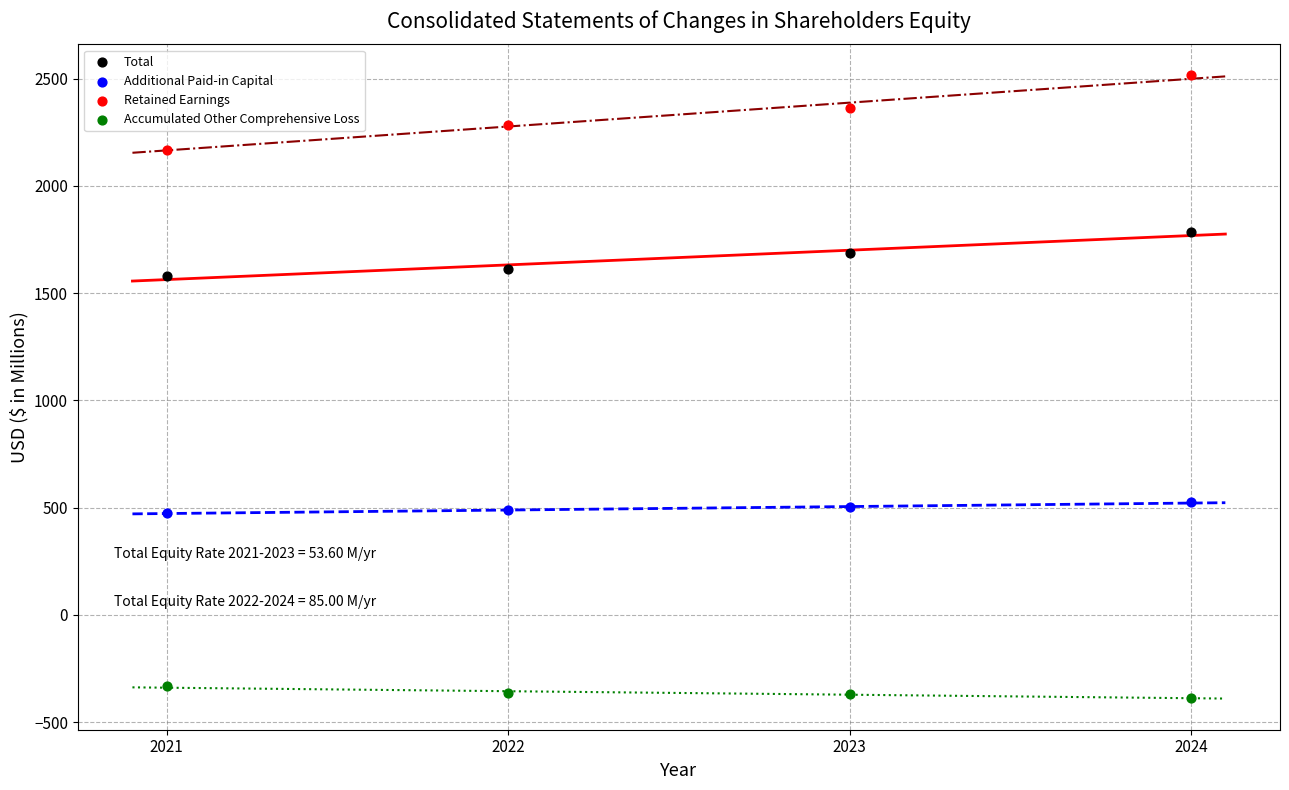

What is the X range (max minus min) for the scatter plot?

3.0